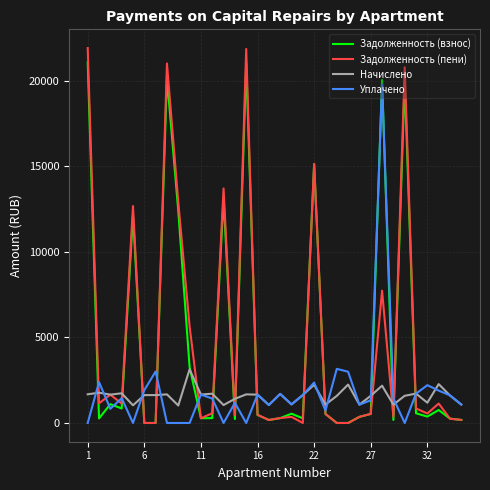

What is the average value of the Задолженность (пени) series?

4846.0